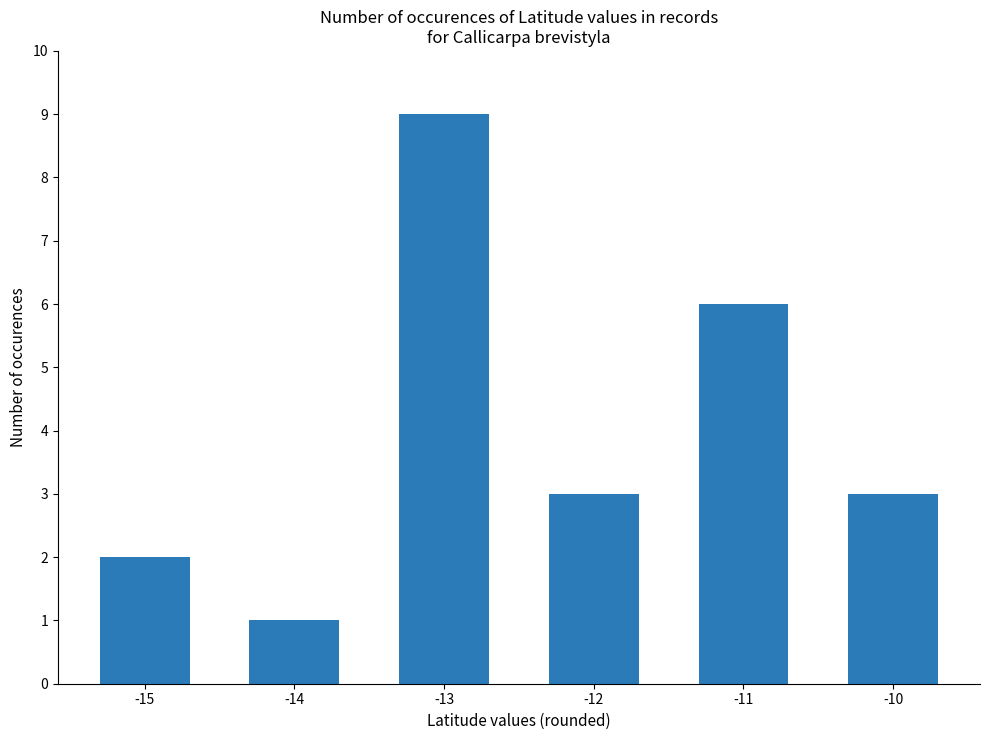

What is the sum of all values?

24